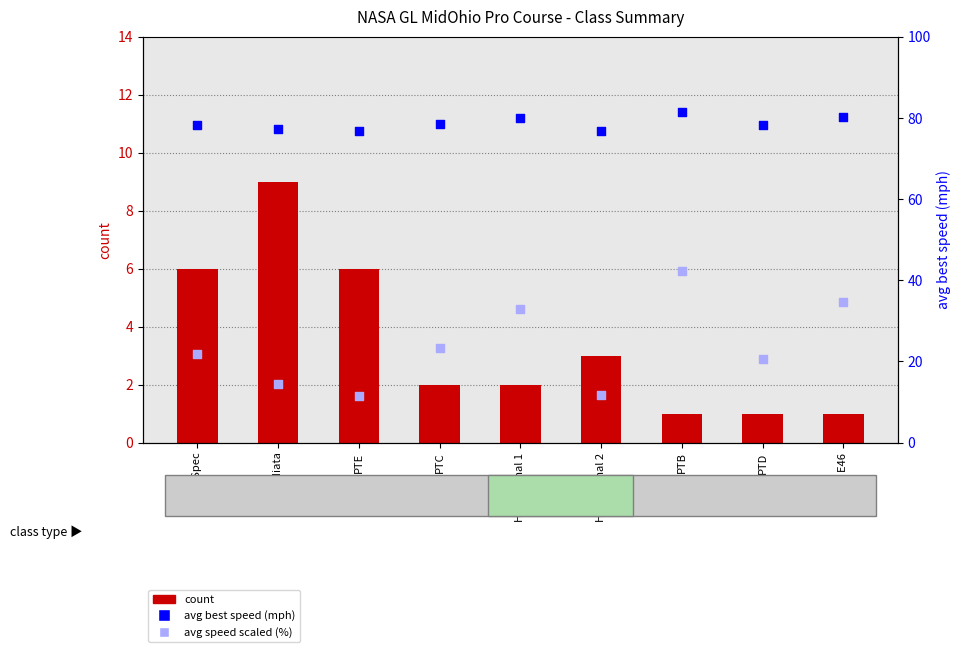

Which series contains the highest Y value?

avg best speed